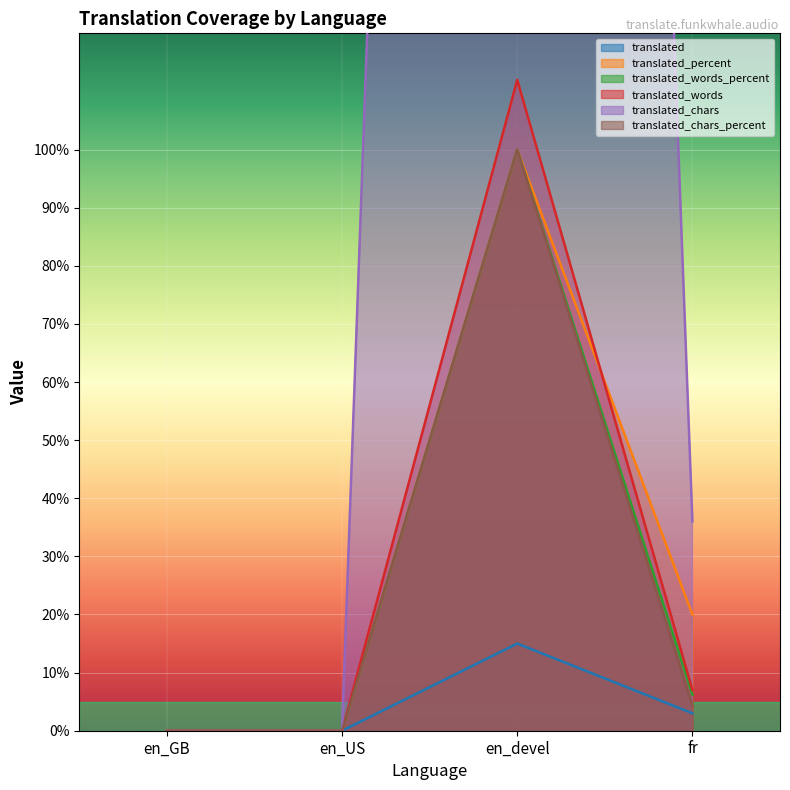

True or false: translated_chars_percent has a value of 0.0 at en_GB.

True